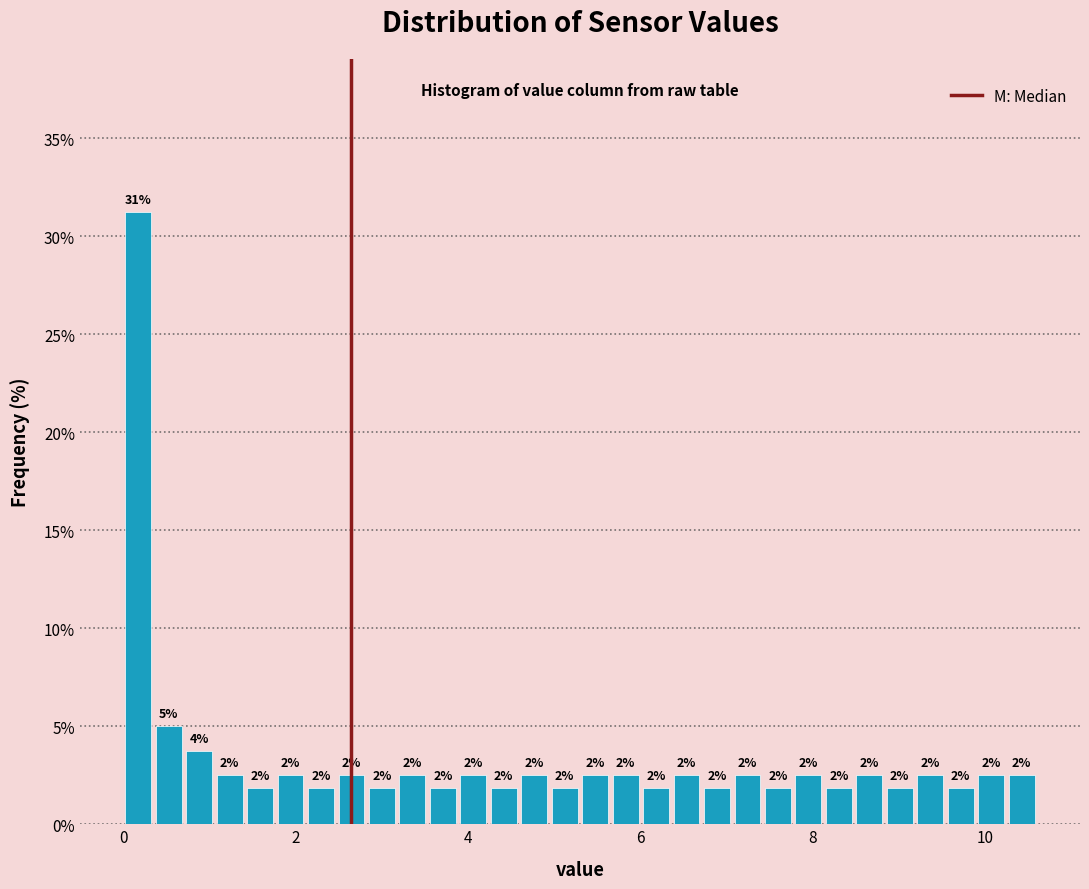

Read against the x-axis, roughly where is the centre of the tallest bar?

0.2